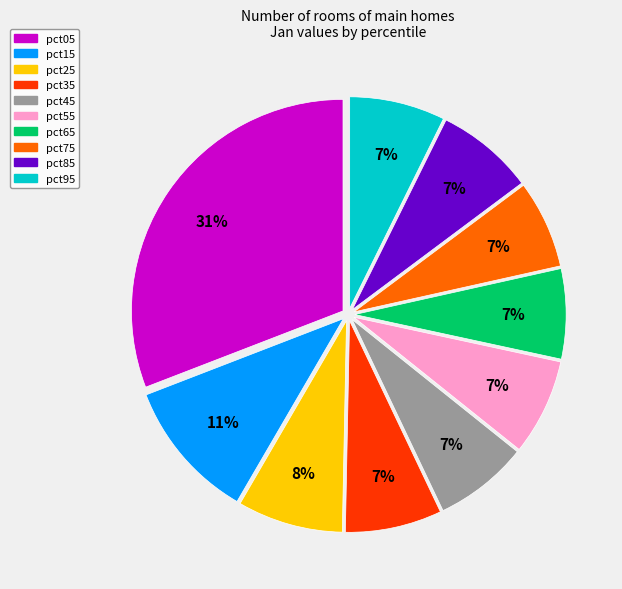

What percentage is the pct95 slice, to the nearest percent?

7%